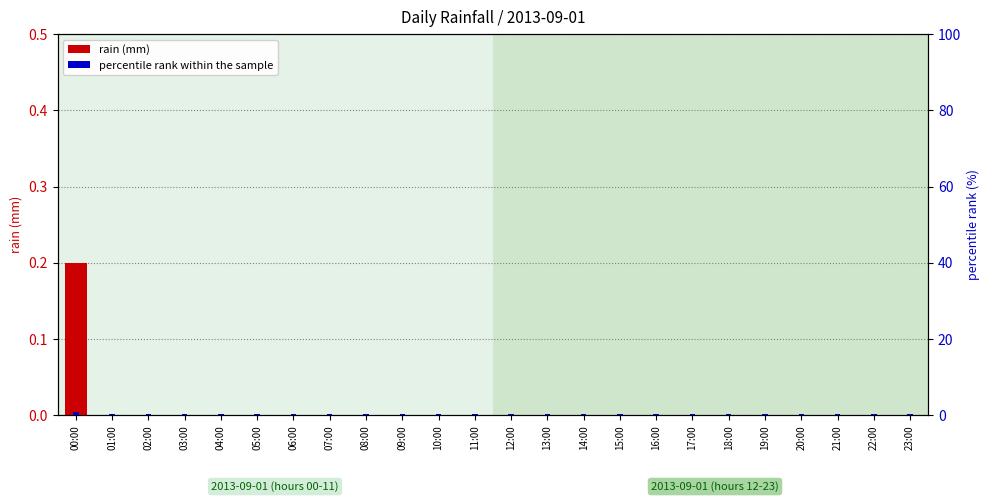

What is the label of the 9th bar from the left?

08:00